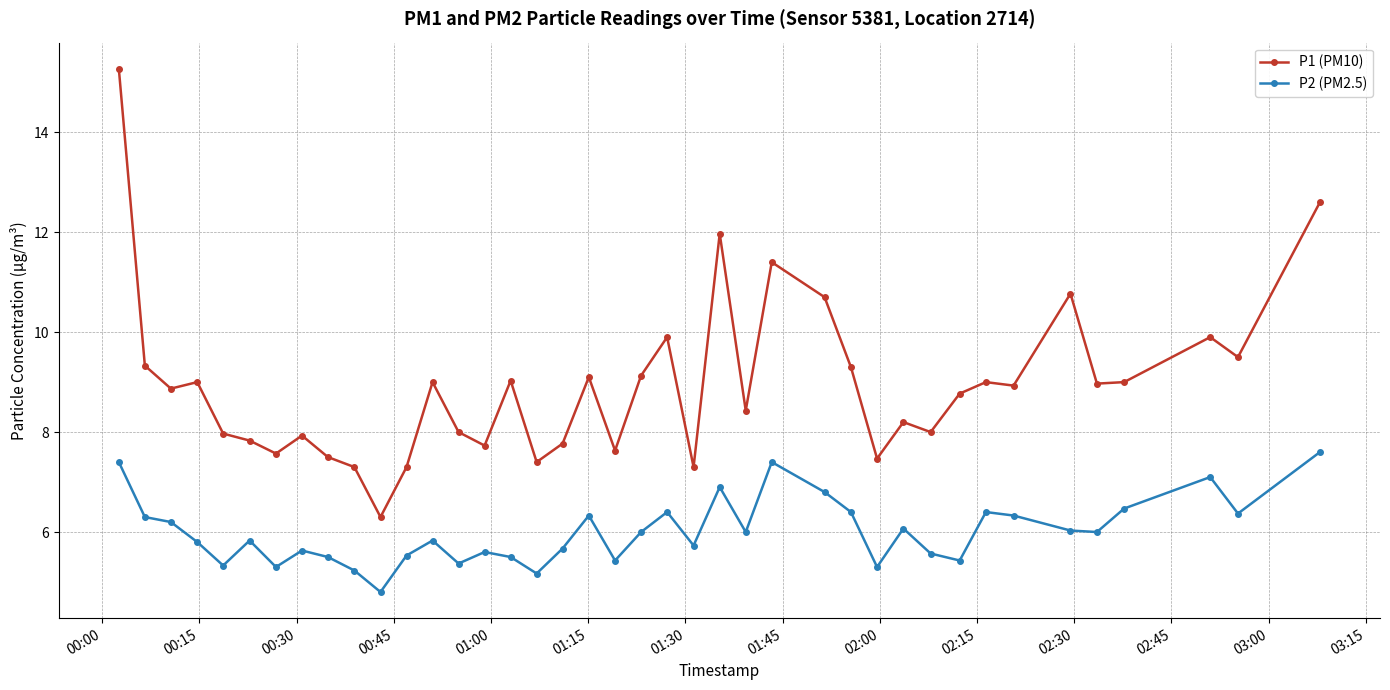

Which series has the widest spread of values?

P1 (PM10)